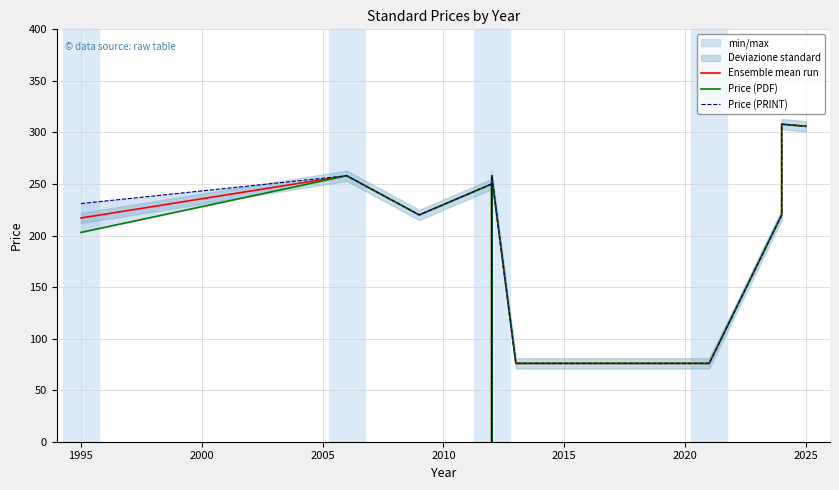

Reading left to right, what are all the values shown in this chart?

Ensemble mean run: 217	258	220	250	0	258	76	76	76	220	308	306
Price (PDF): 203	258	220	250	0	258	76	76	76	220	308	306
Price (PRINT): 231	258	220	250	0	258	76	76	76	220	308	306